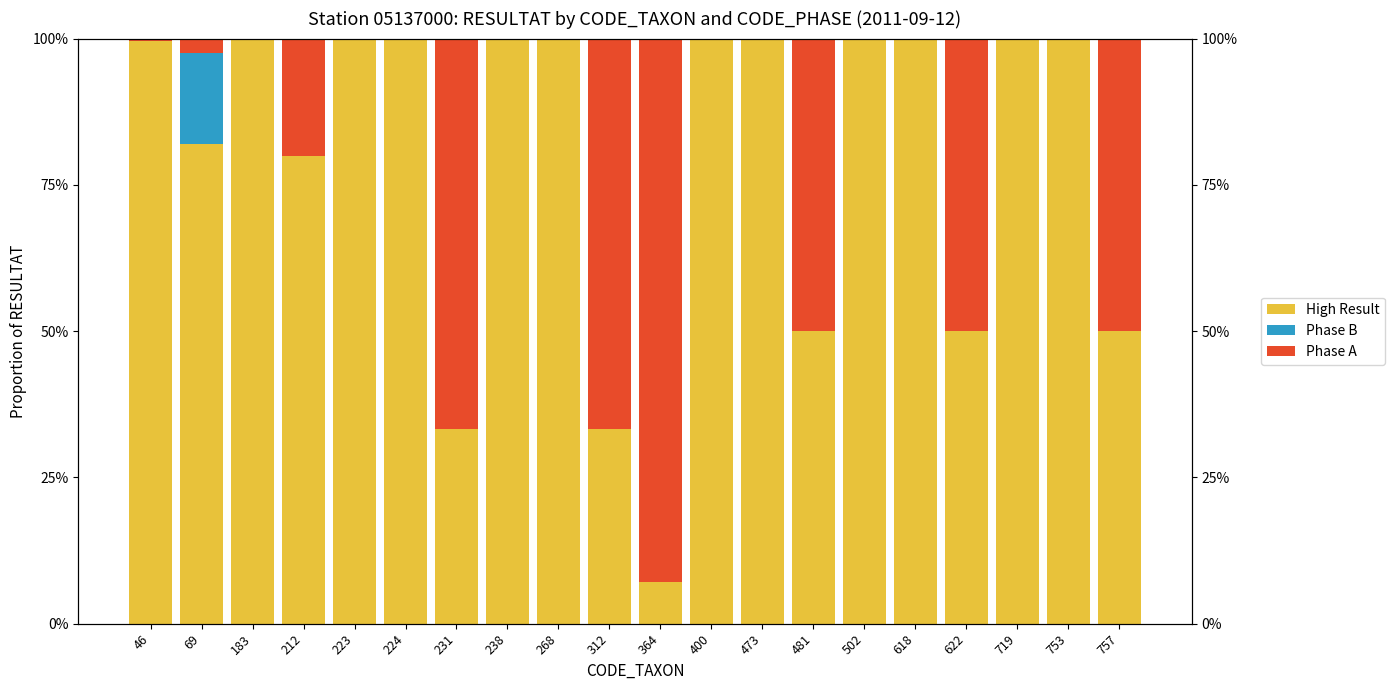

Is the value of Phase B at 223 greater than the value of Phase A at 231?

No